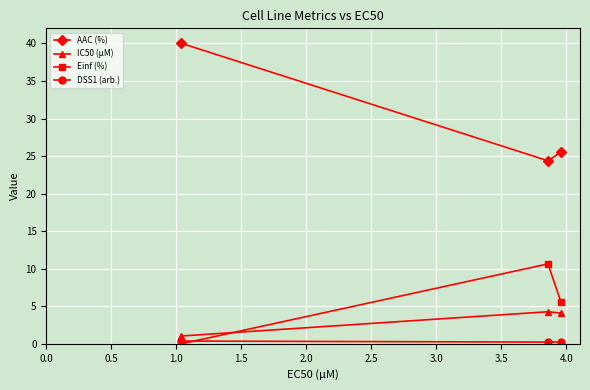

How many data points does each series have?

3